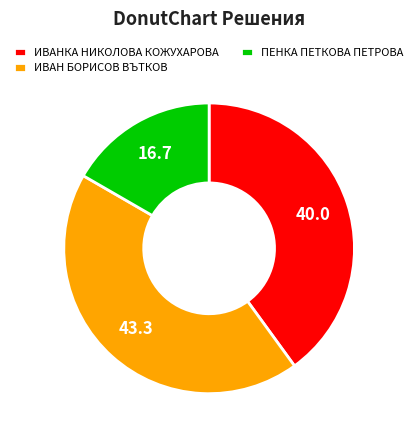

Between ИВАНКА НИКОЛОВА КОЖУХАРОВА and ПЕНКА ПЕТКОВА ПЕТРОВА, which is larger?

ИВАНКА НИКОЛОВА КОЖУХАРОВА